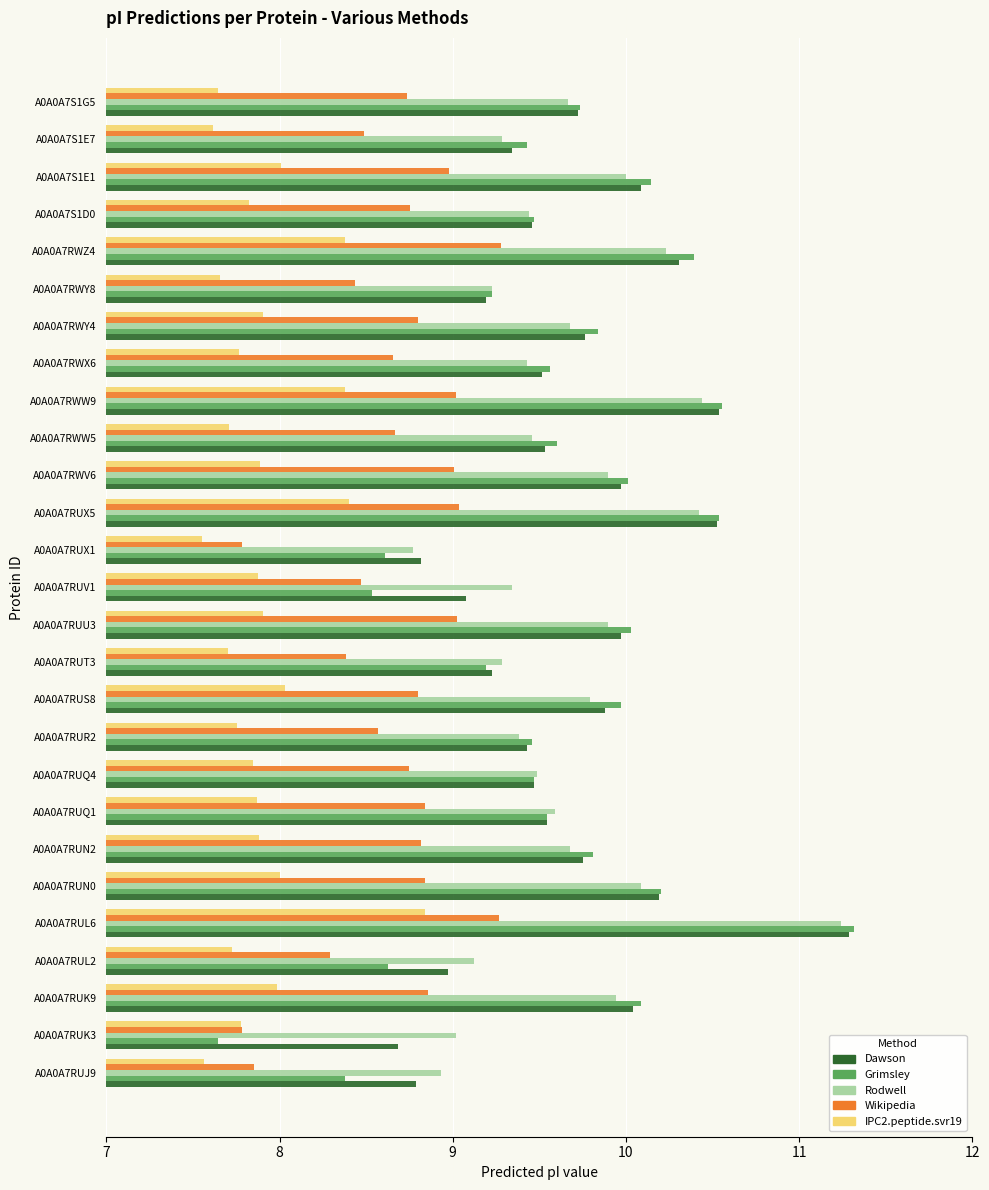

How many data points in Dawson are above 9?

23